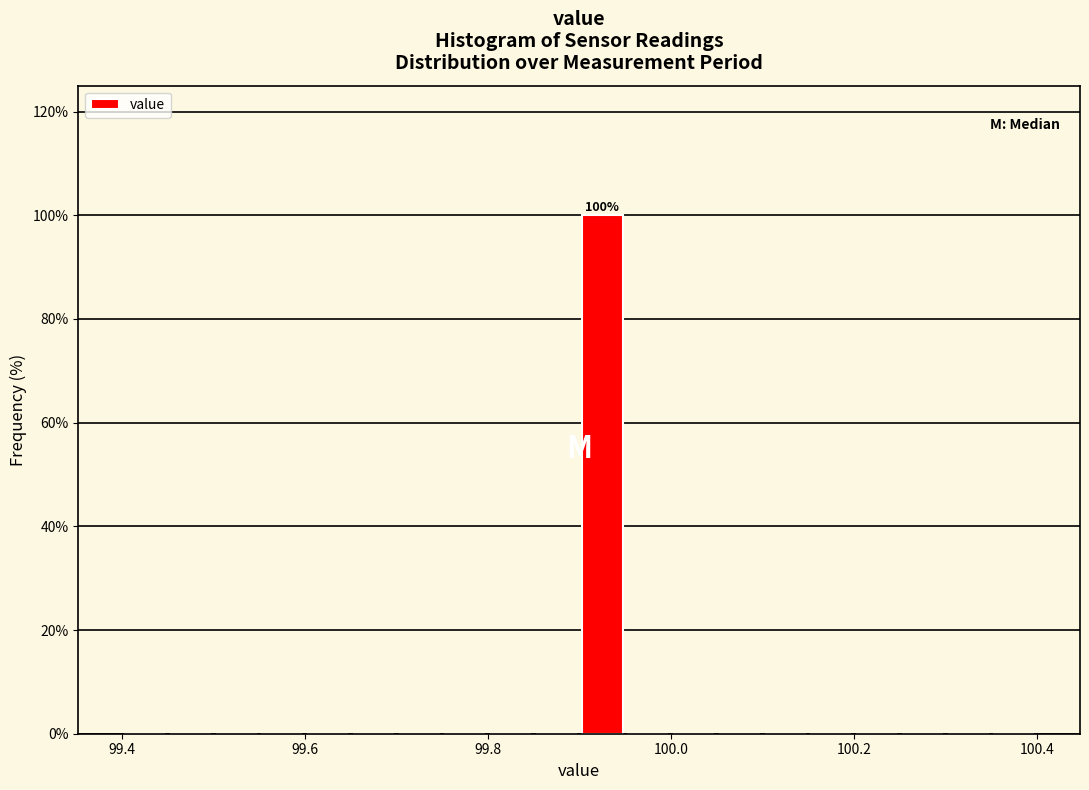

Read against the x-axis, roughly where is the centre of the tallest bar?

99.92